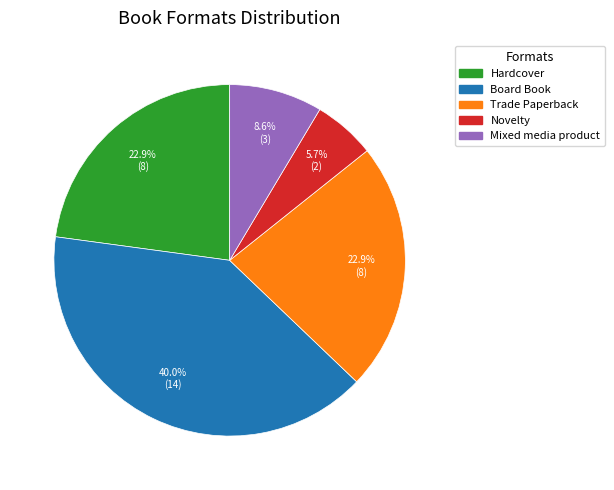

Approximately how many times larger is the value at Hardcover compared to Trade Paperback?

1.0